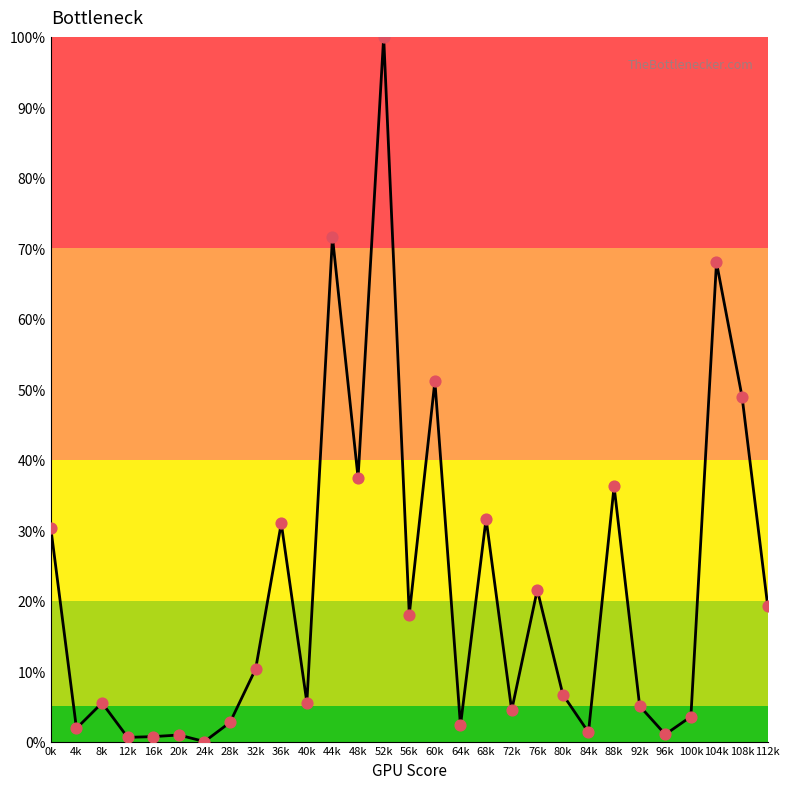

What is the change in value from 16k to 68k?

+30.9